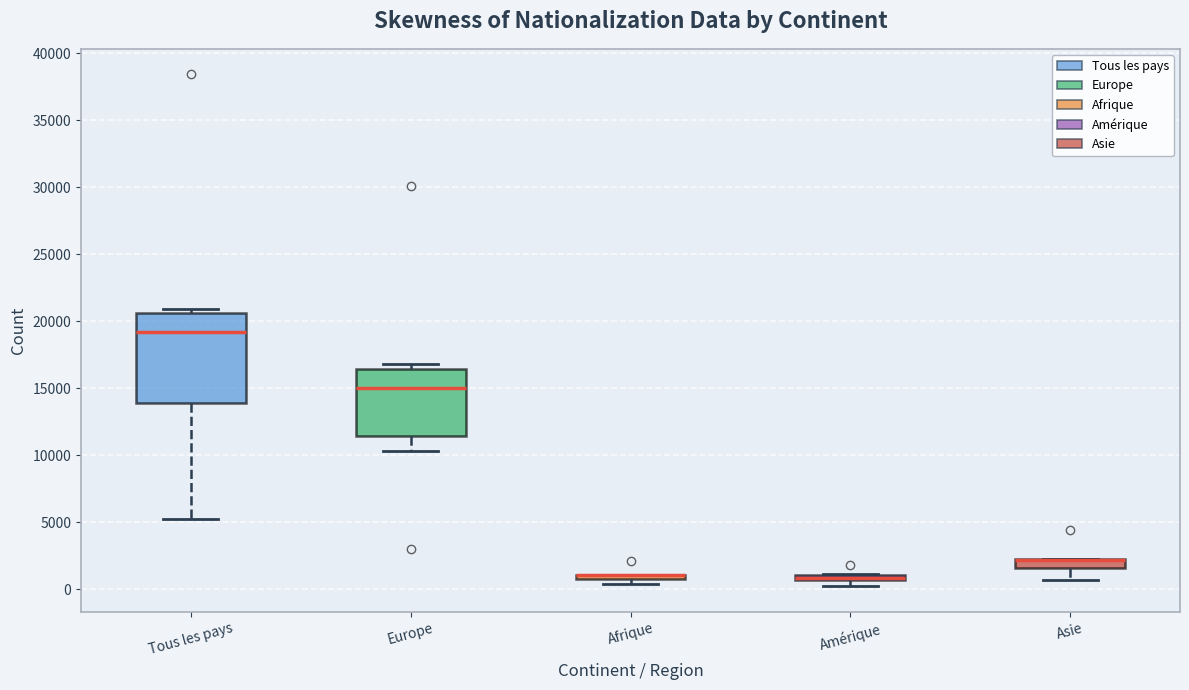

Which box is the tallest, from its lower edge to its upper edge?

Tous les pays